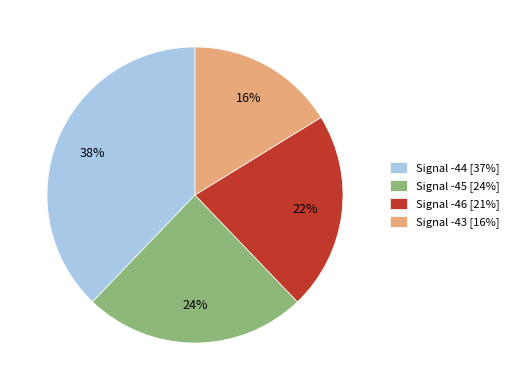

What is the smallest slice in the pie chart?

Signal -43 [16%]